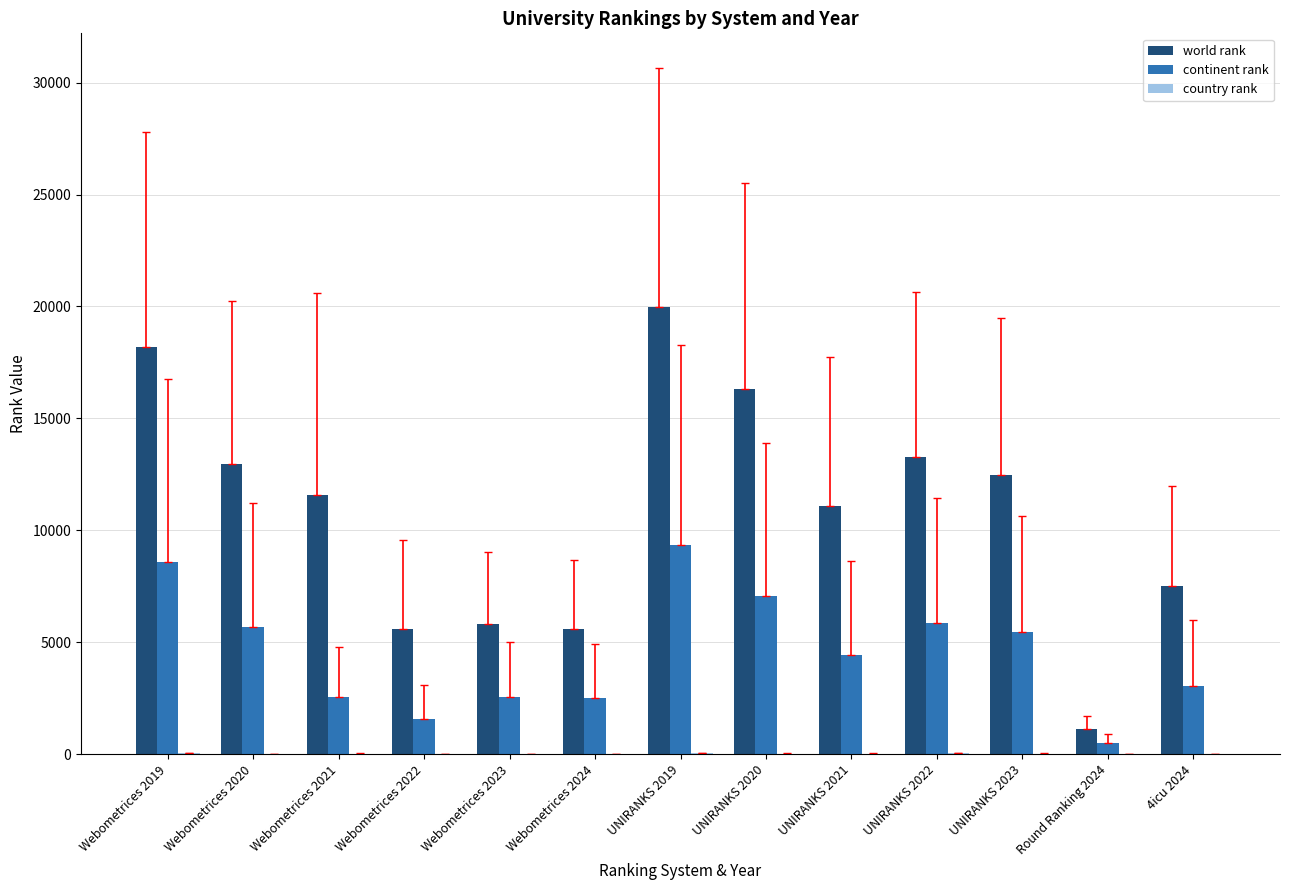

At which label does continent rank first exceed 4451?

Webometrices 2019